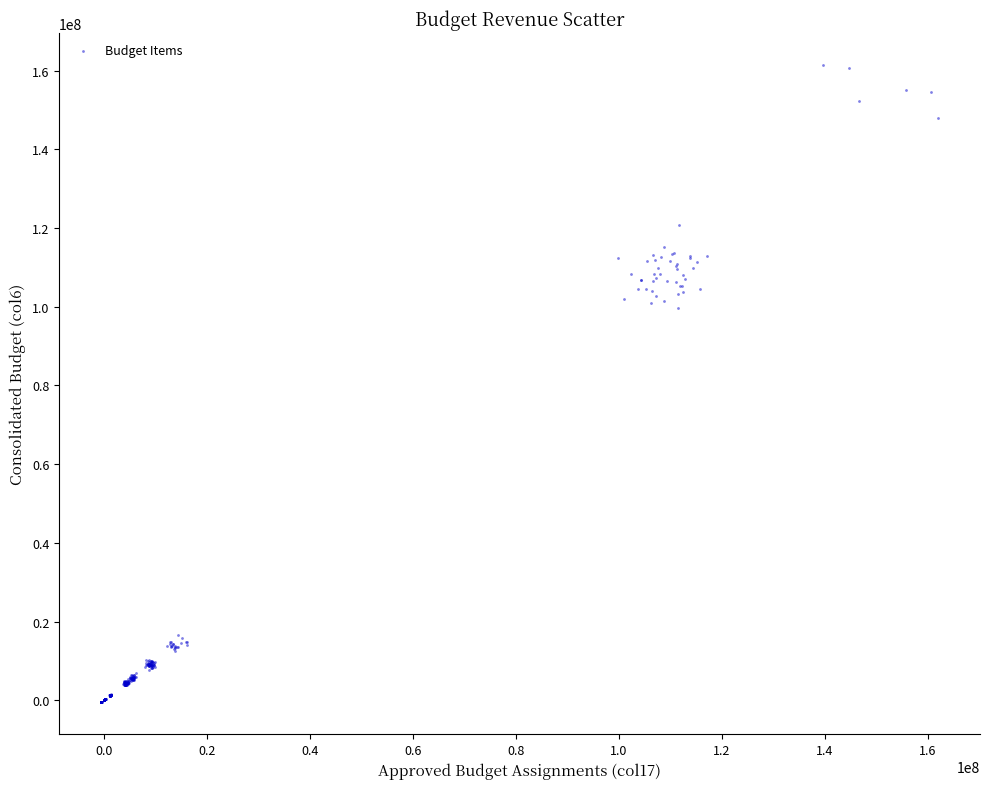

What is the range of Y values (max minus min)?

162029873.7